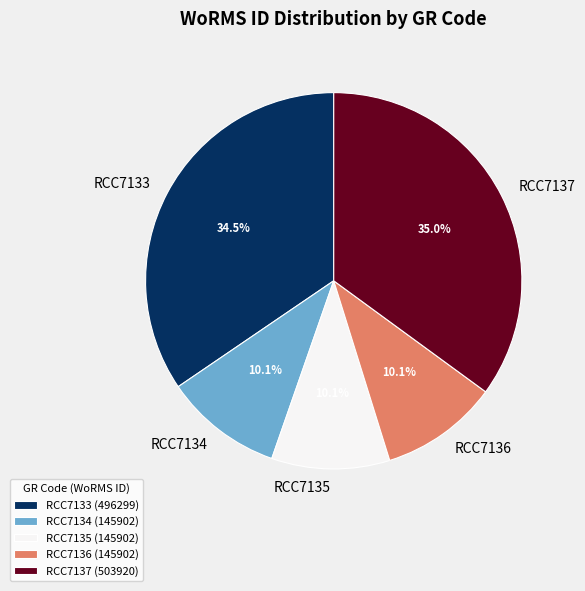

Does any single category account for the majority?

No